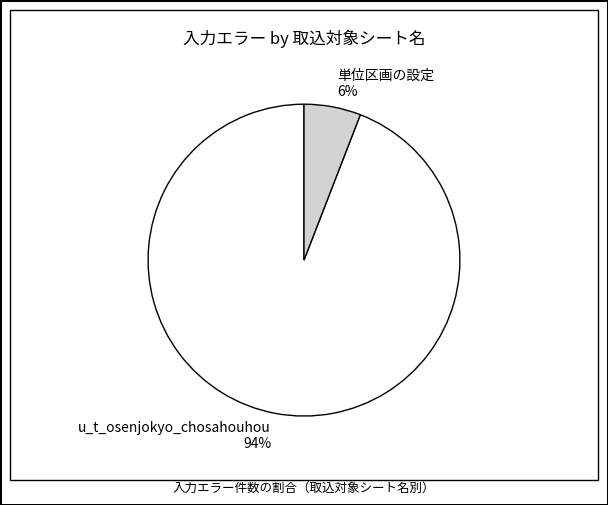

How many segments does this pie chart have?

2